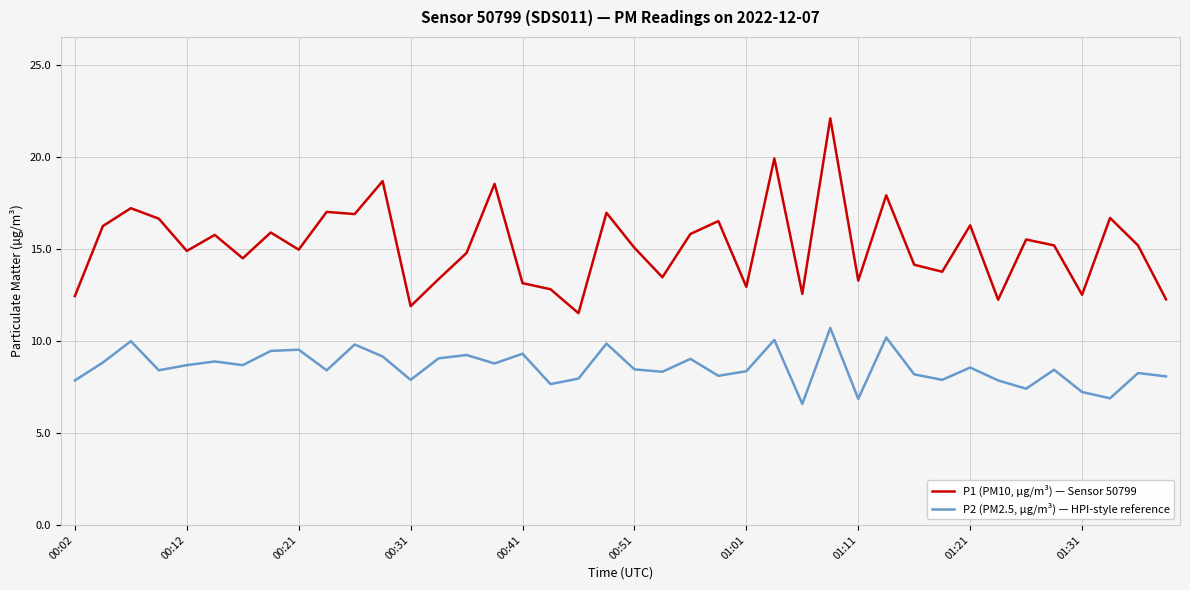

True or false: P1 (PM10, µg/m³) — Sensor 50799 and P2 (PM2.5, µg/m³) — HPI-style reference cross at least once.

False